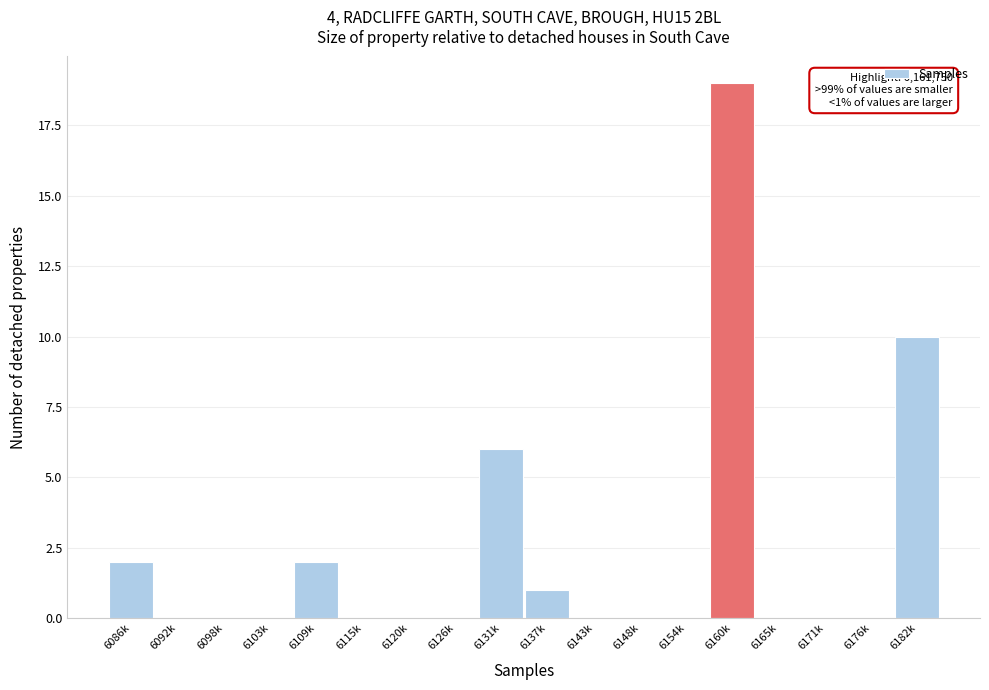

Reading left to right, what are all the values shown in this chart?

6086k=2	6092k=0	6098k=0	6103k=0	6109k=2	6115k=0	6120k=0	6126k=0	6131k=6	6137k=1	6143k=0	6148k=0	6154k=0	6160k=19	6165k=0	6171k=0	6176k=0	6182k=10